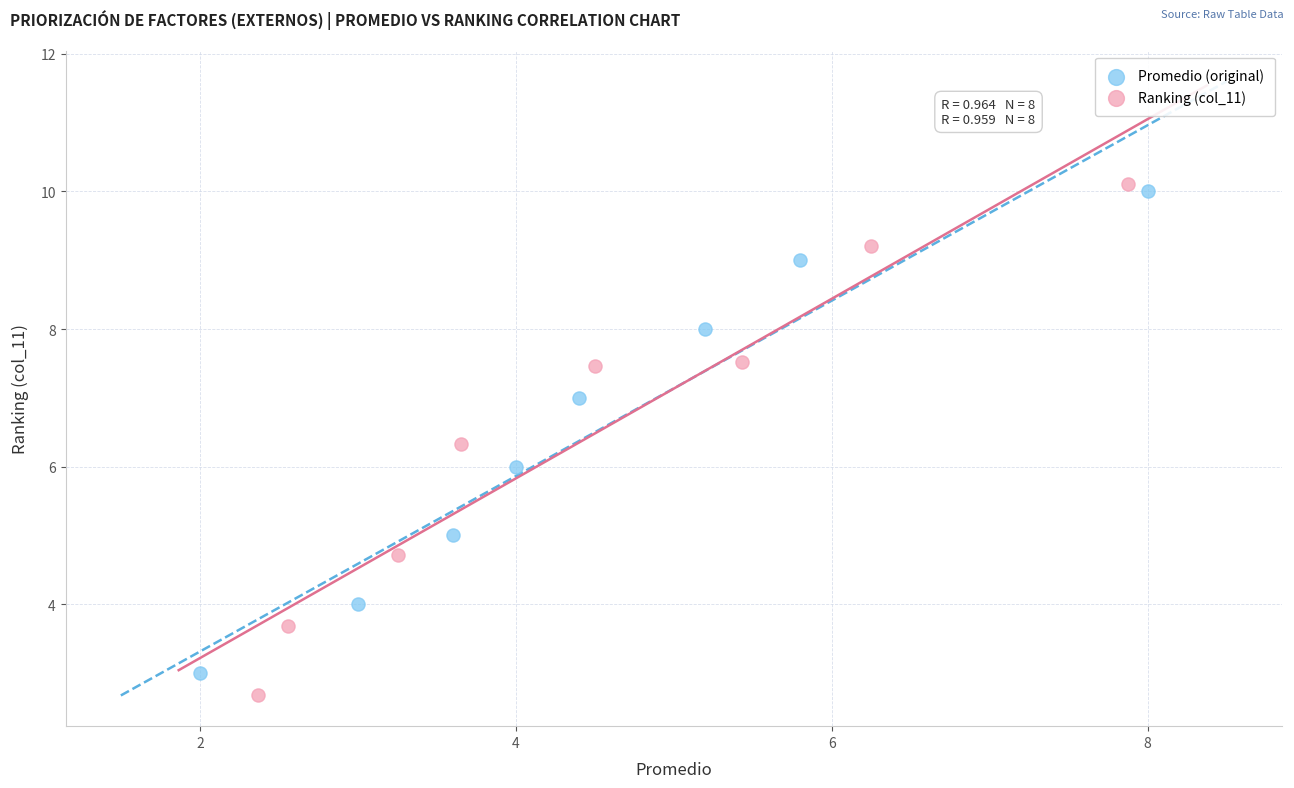

What are all the series names shown in the legend?

Promedio (original), Ranking (col_11)